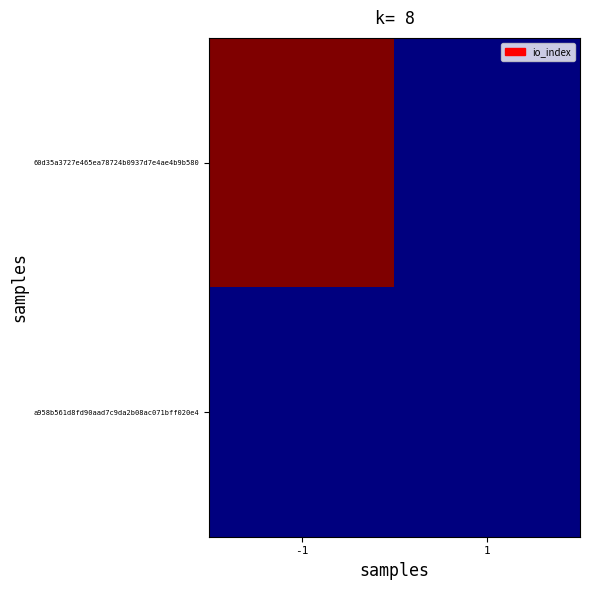

Reading left to right, extract all data points from this chart.

60d35a3727e465ea78724b0937d7e4ae4b9b580: -1=37	1=0
a958b561d8fd90aad7c9da2b08ac071bff020e4: -1=0	1=0